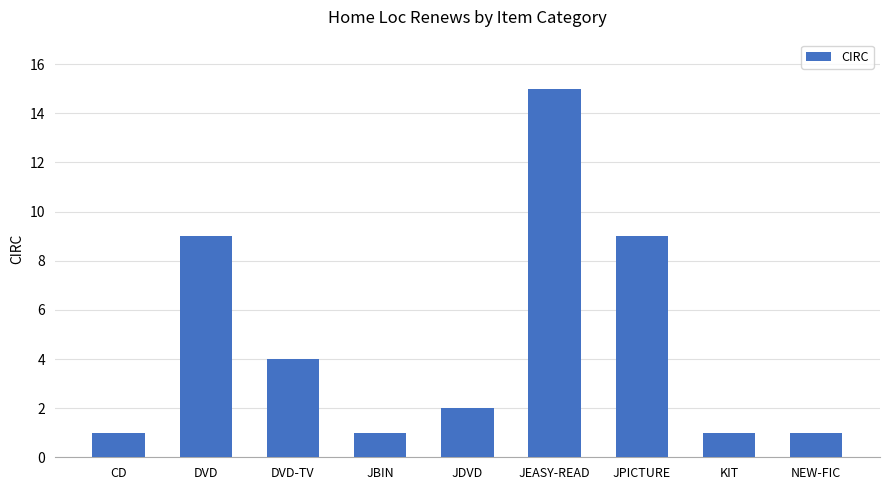

Reading left to right, what are all the values shown in this chart?

1	9	4	1	2	15	9	1	1